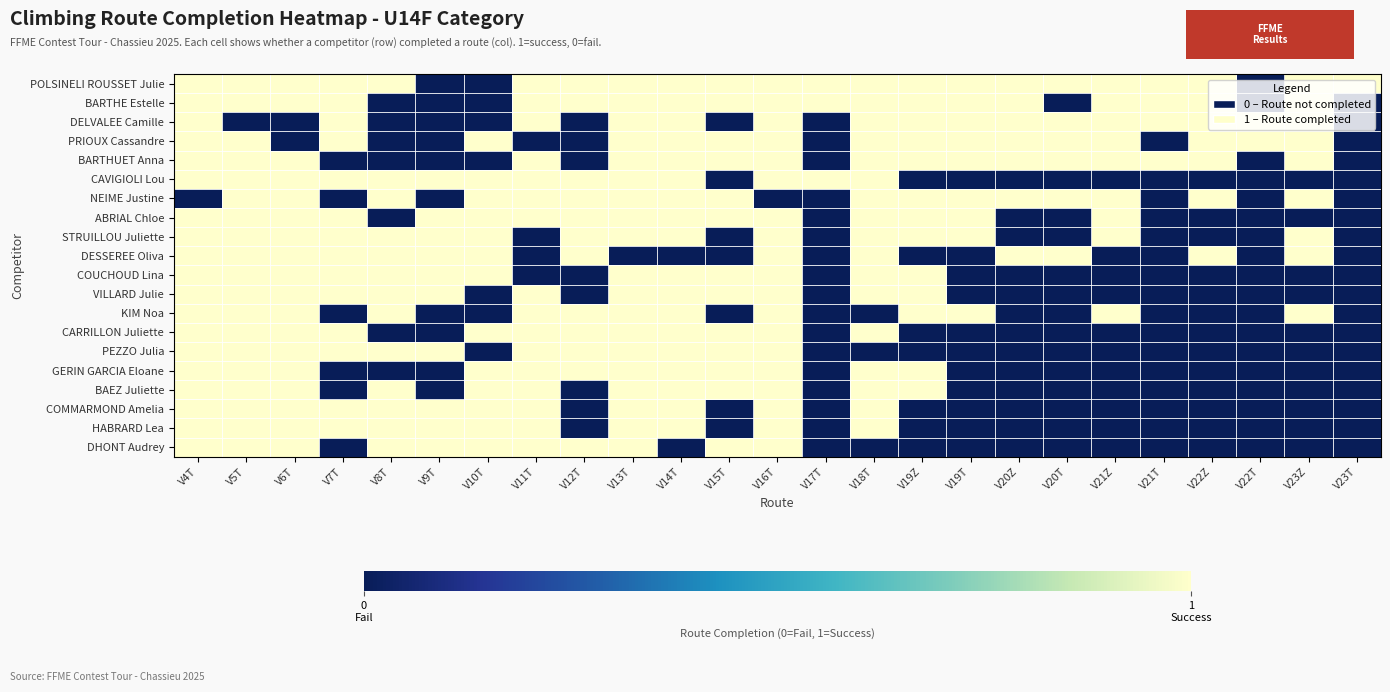

At V8T, list the series in order from largest to smallest.

POLSINELI ROUSSET Julie, CAVIGIOLI Lou, NEIME Justine, STRUILLOU Juliette, DESSEREE Oliva, COUCHOUD Lina, VILLARD Julie, KIM Noa, PEZZO Julia, BAEZ Juliette, COMMARMOND Amelia, HABRARD Lea, DHONT Audrey, BARTHE Estelle, DELVALEE Camille, PRIOUX Cassandre, BARTHUET Anna, ABRIAL Chloe, CARRILLON Juliette, GERIN GARCIA Eloane